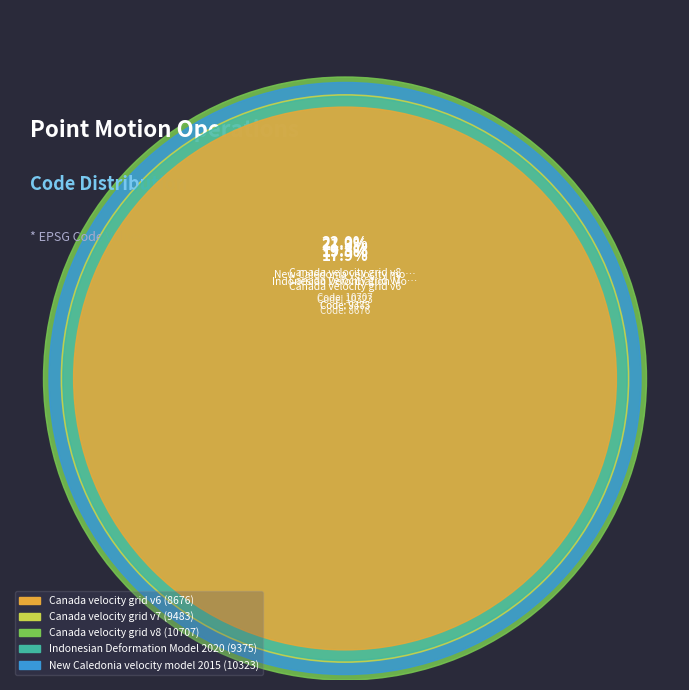

The Indonesian Deformation Model 2020 slice represents 14% of the pie. True or false?

False